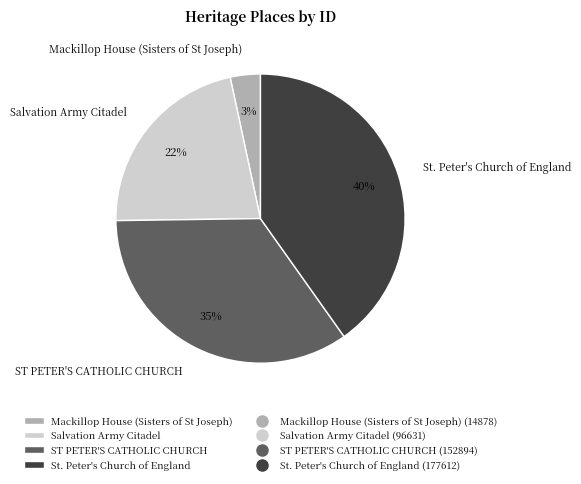

Does any single category account for the majority?

No